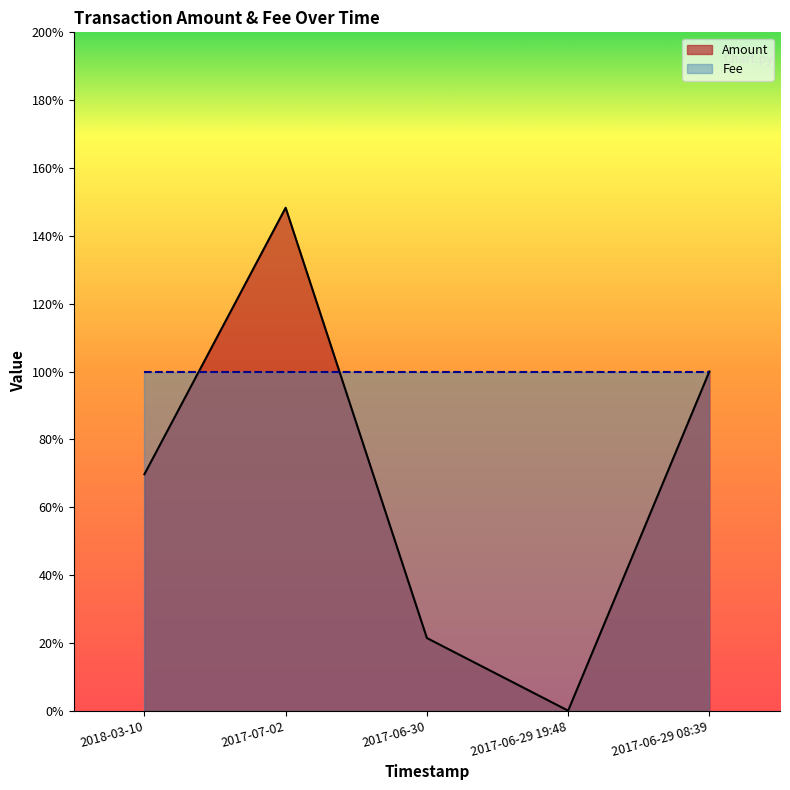

Rank the categories by value from lowest to highest.

2017-06-29 19:48, 2017-06-30, 2018-03-10, 2017-06-29 08:39, 2017-07-02